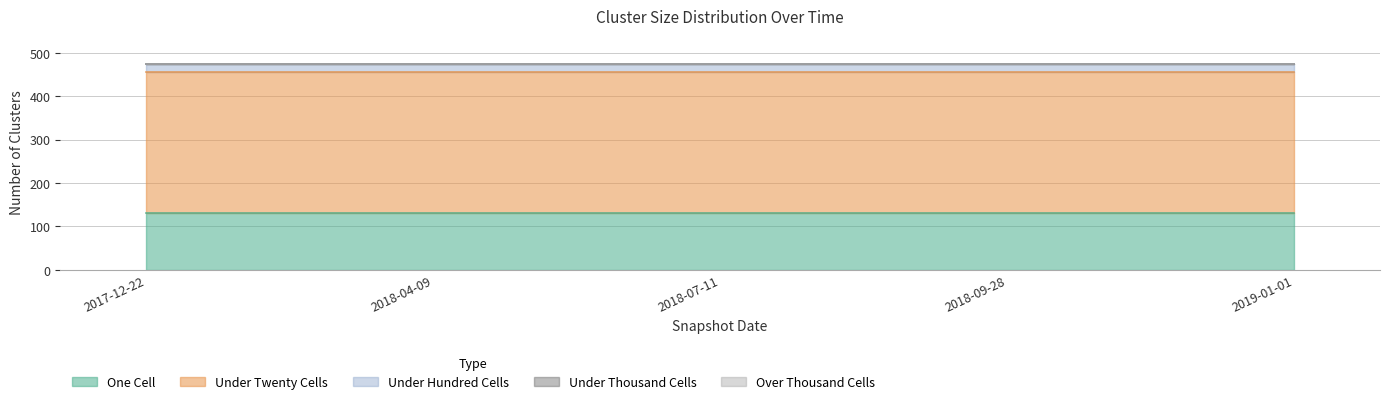

Reading left to right, transcribe all the data shown in this chart.

one_cell: 2017-12-22=132	2018-04-09=132	2018-07-11=132	2018-09-28=132	2019-01-01=132
under_twenty_cells: 2017-12-22=323	2018-04-09=323	2018-07-11=323	2018-09-28=323	2019-01-01=323
under_hundred_cells: 2017-12-22=19	2018-04-09=19	2018-07-11=19	2018-09-28=19	2019-01-01=19
under_thousand_cells: 2017-12-22=0	2018-04-09=0	2018-07-11=0	2018-09-28=0	2019-01-01=0
over_thousand_cells: 2017-12-22=0	2018-04-09=0	2018-07-11=0	2018-09-28=0	2019-01-01=0